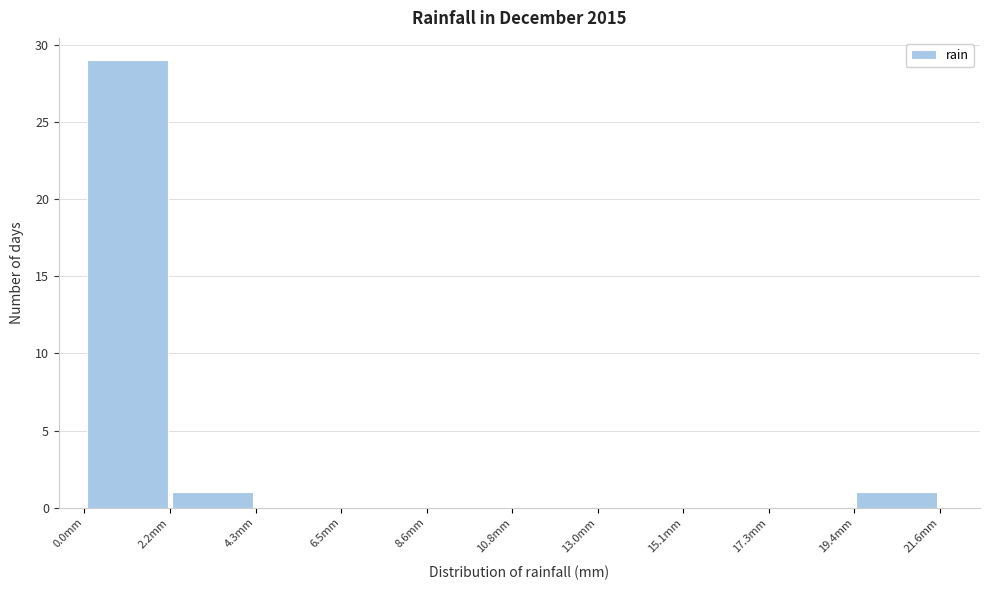

What is the height of the bar covering 19.5 to 21.5 on the x-axis? Neither the bar edges nor the heights are printed on the chart, so give them approximately, as read against the axes.

1